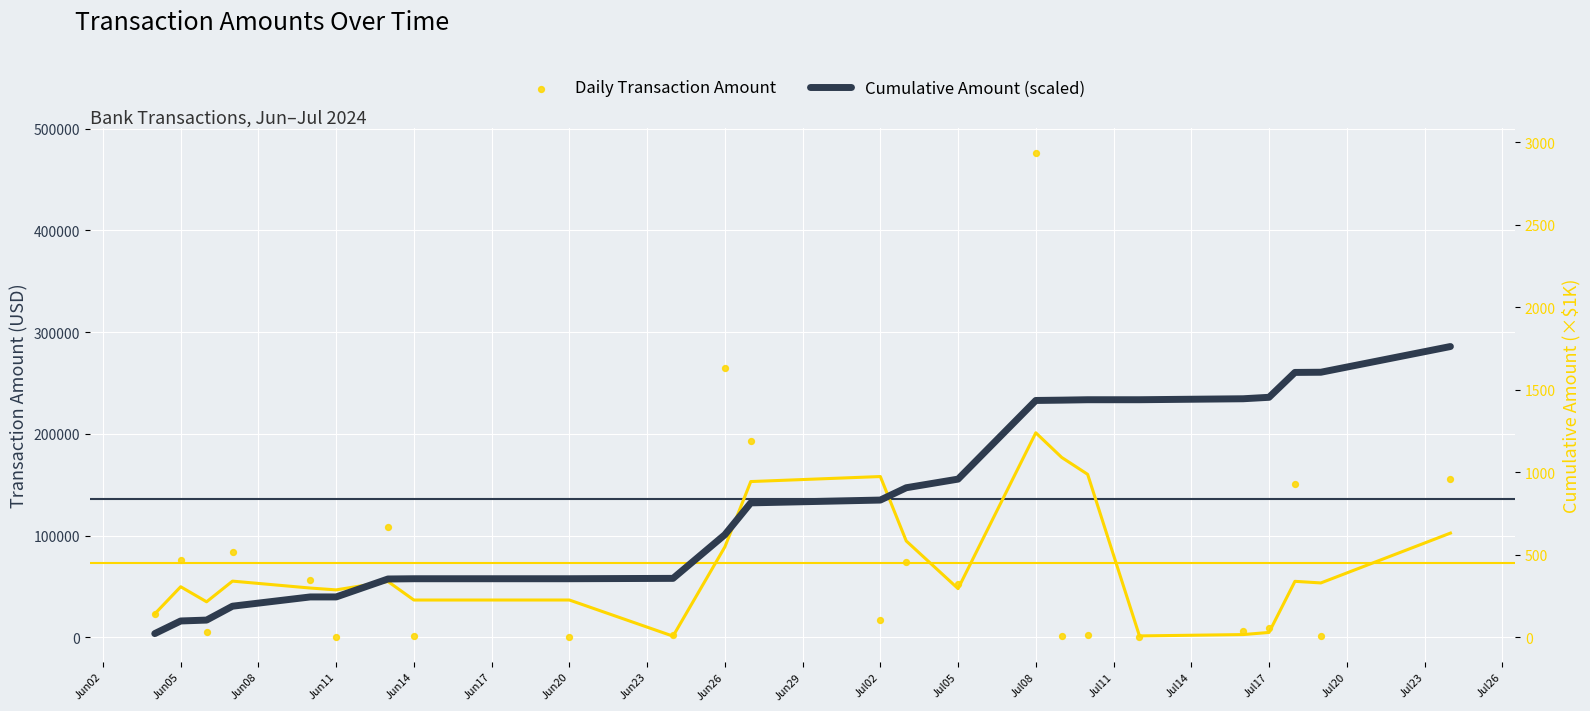

Which series has the widest spread of Y values?

Daily Transaction Amount